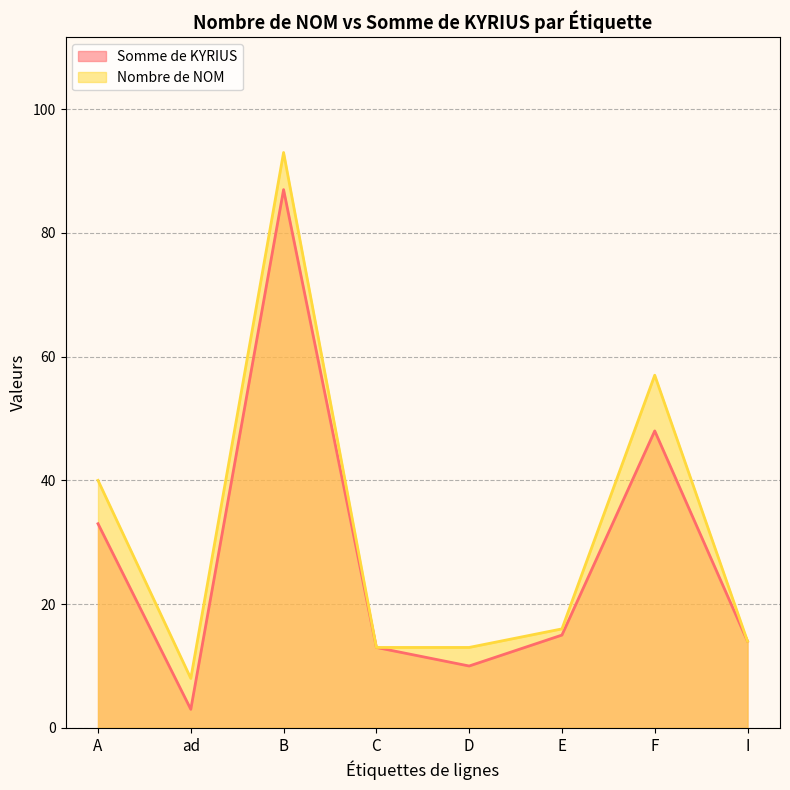

Which series changed the most between E and F?

Nombre de NOM